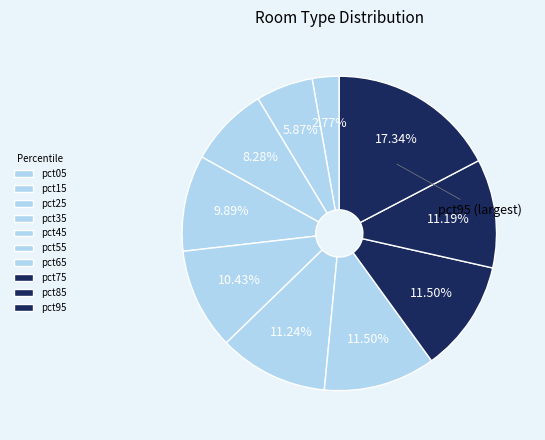

The pct75 slice represents 11% of the pie. True or false?

True